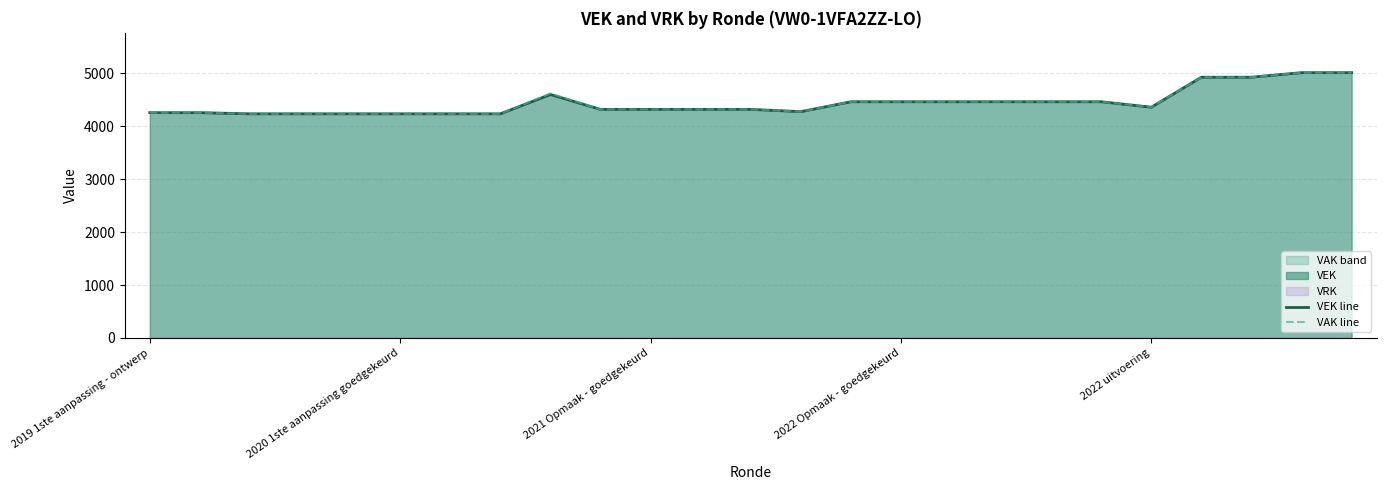

How many interior local peaks does the VEK line series have?

1